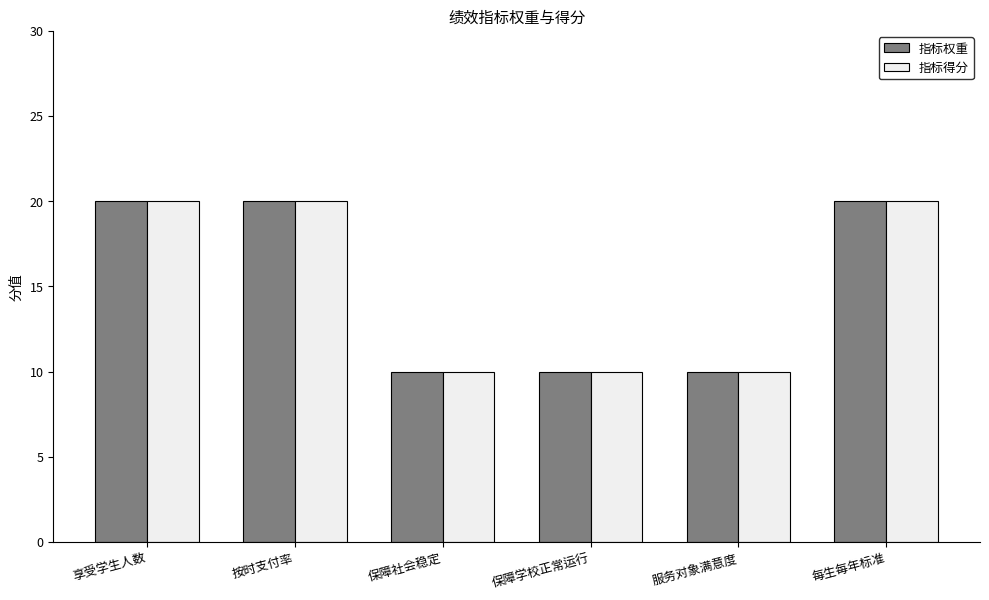

What is the highest value of the 指标权重 series?

20